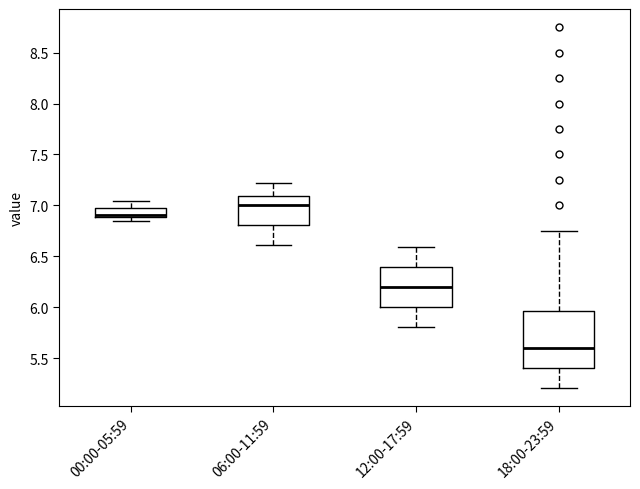

Which box is the tallest, from its lower edge to its upper edge?

18:00-23:59